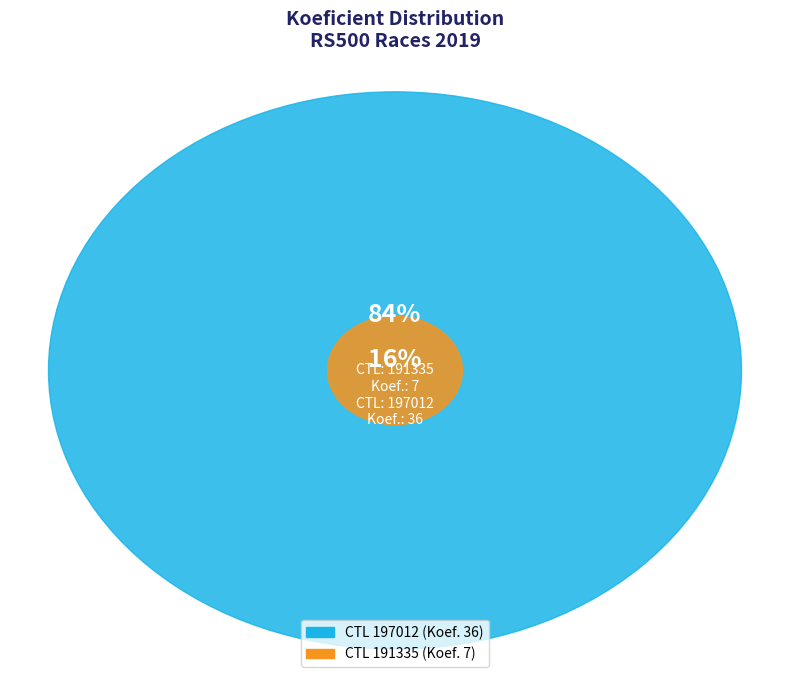

How many slices are in this pie chart?

2